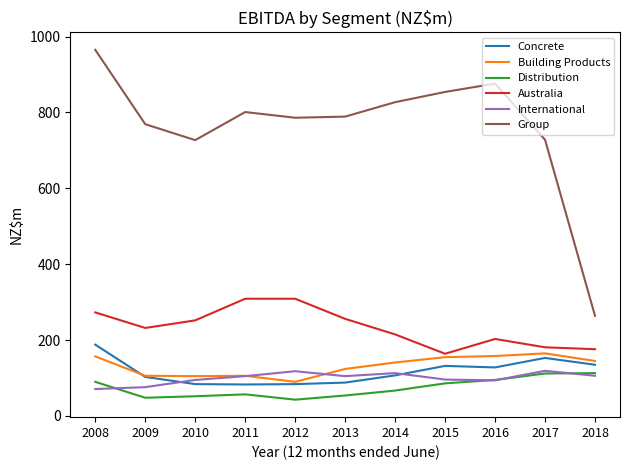

Which series changed the most between 2009 and 2015?

Group